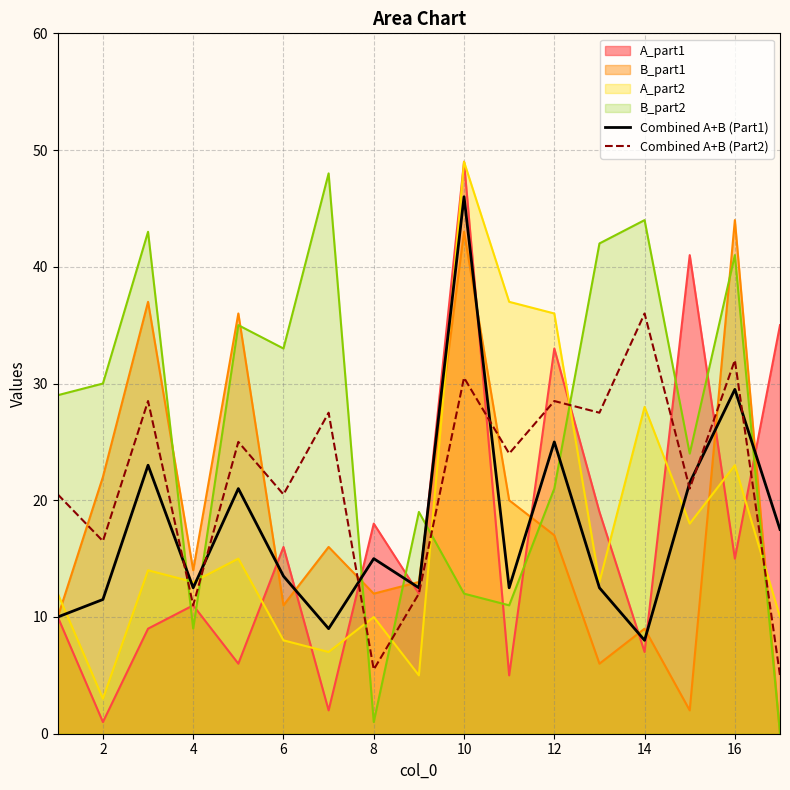

How many times do Combined A+B (Part2) and Combined A+B (Part1) cross each other?

7